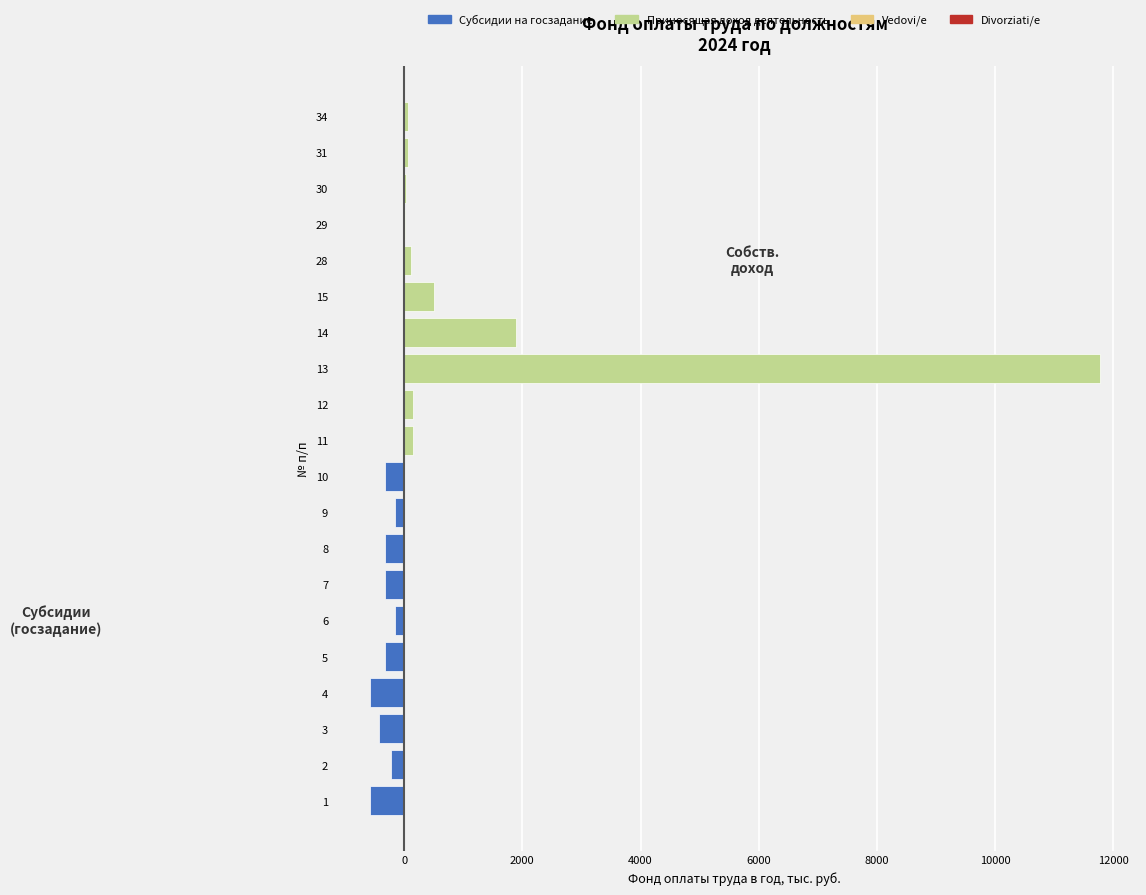

Are the bars grouped side by side (vs. stacked)?

Yes